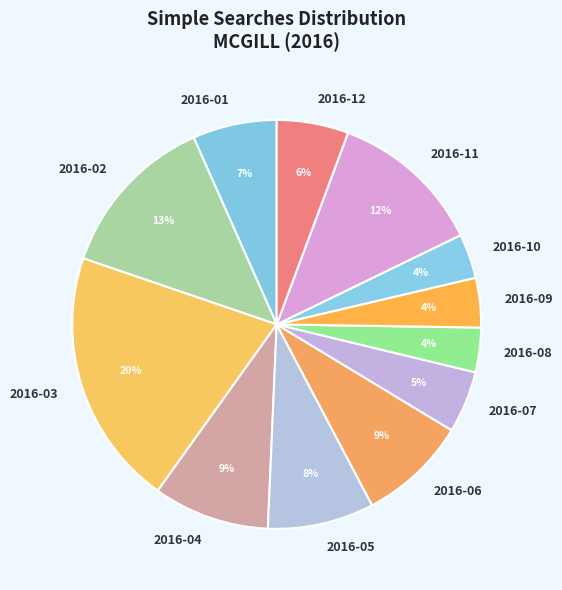

Is there a majority slice in this chart?

No